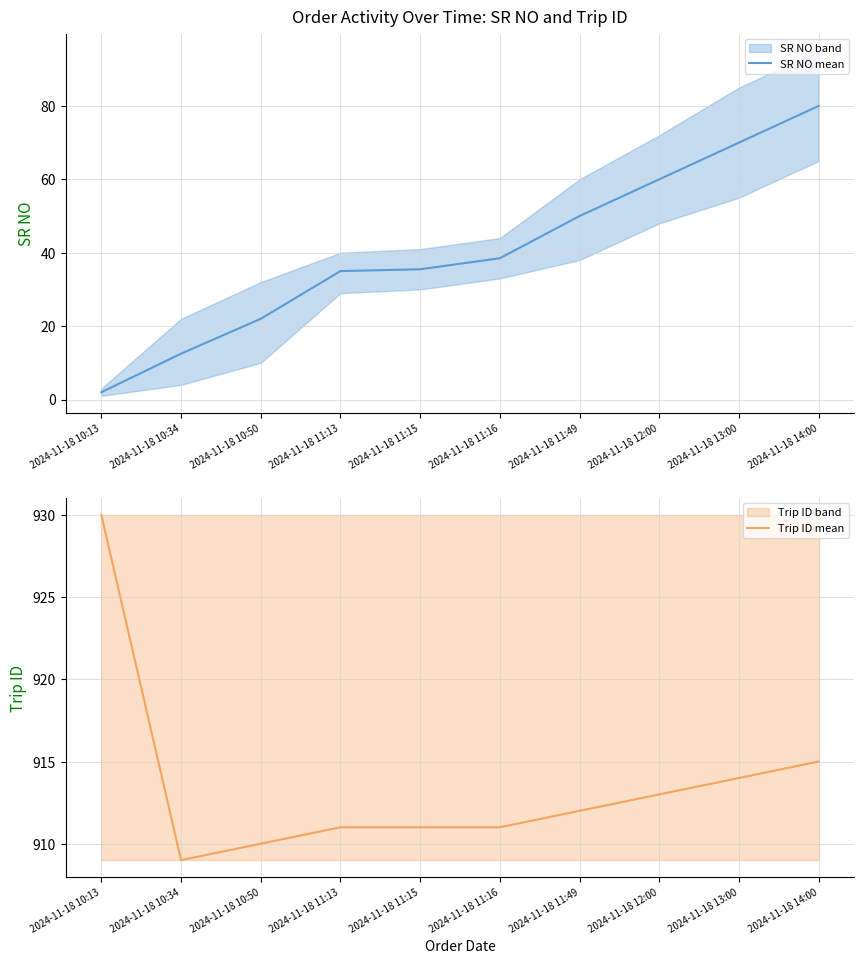

Rank the series by their average value, from highest to lowest.

Trip ID mean, SR NO mean